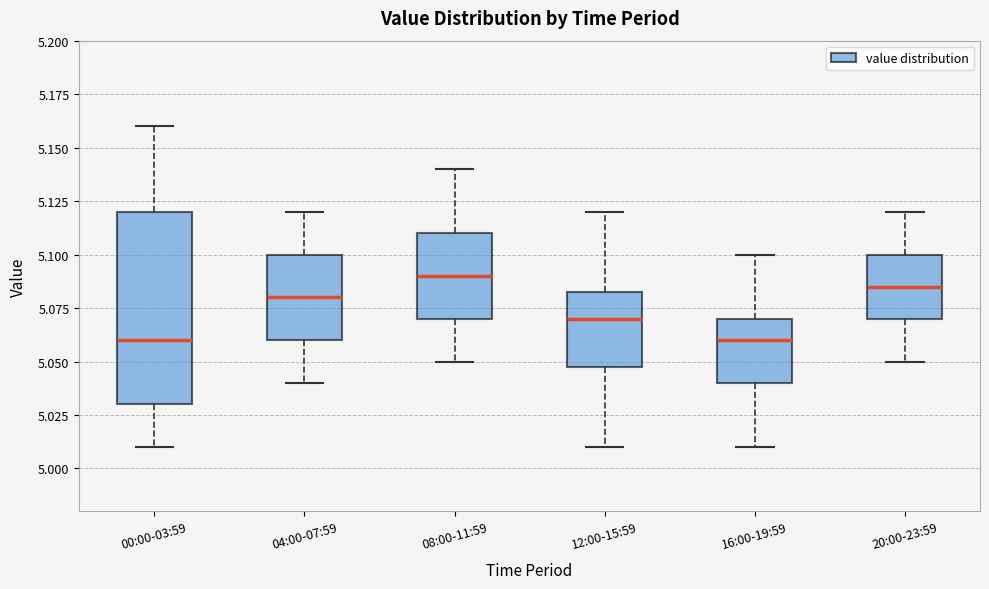

Which box is the tallest, from its lower edge to its upper edge?

00:00-03:59